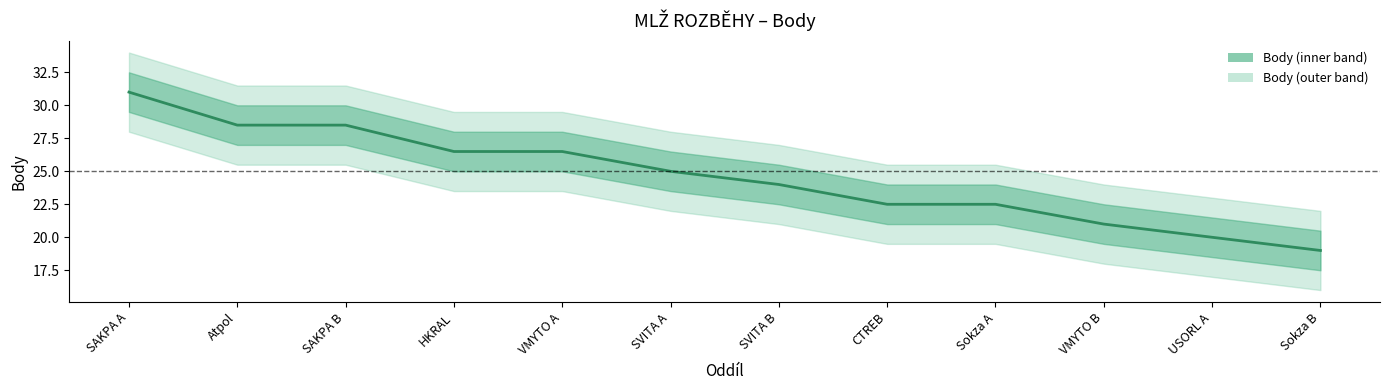

What is the average value?

24.6